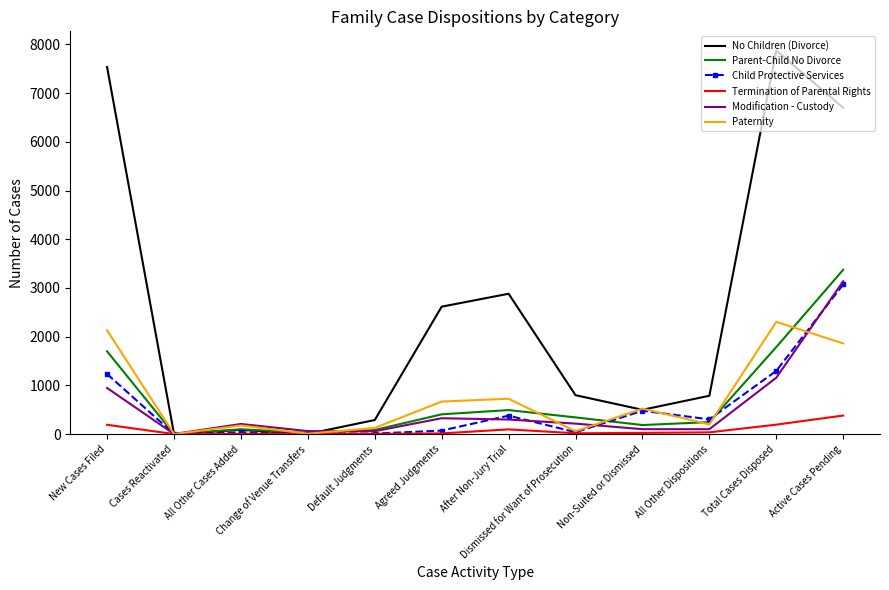

Is it true that Termination of Parental Rights equals 190 at New Cases Filed?

True